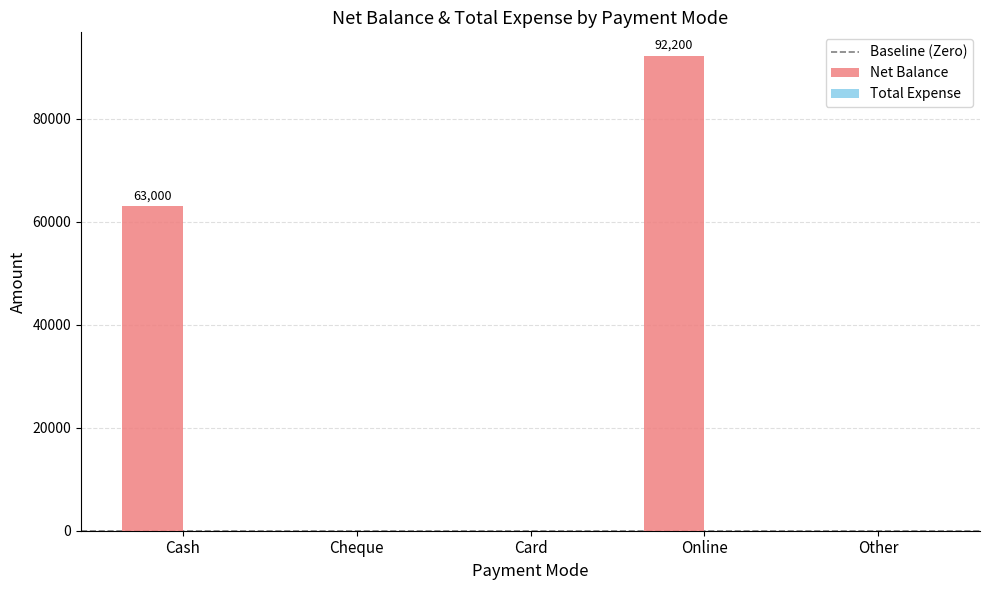

Count the number of values greater than 0.

2